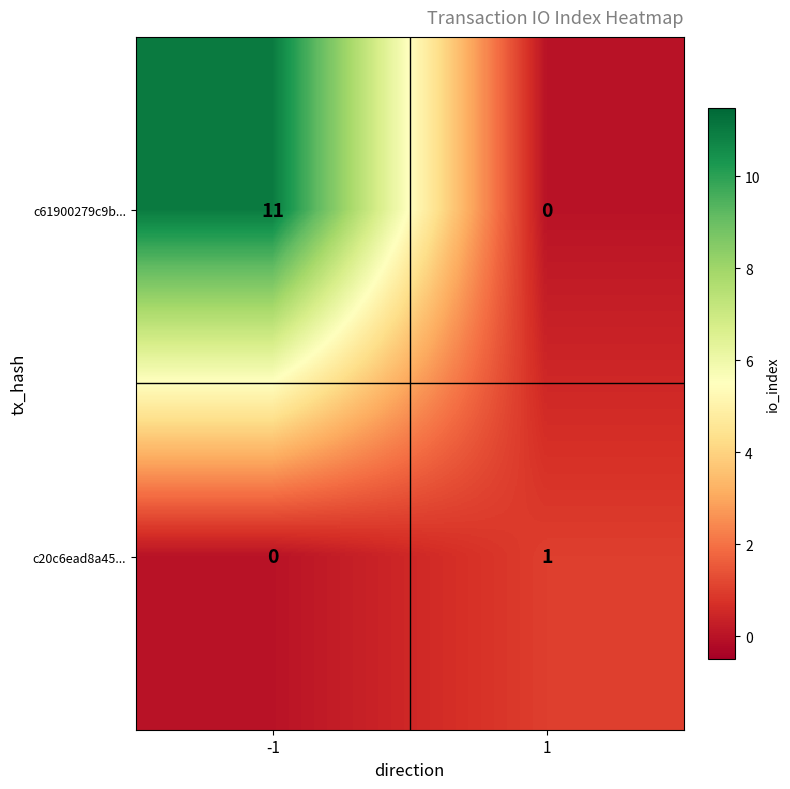

What value does the c61900279c9b... series have at -1, to the nearest 10?

10